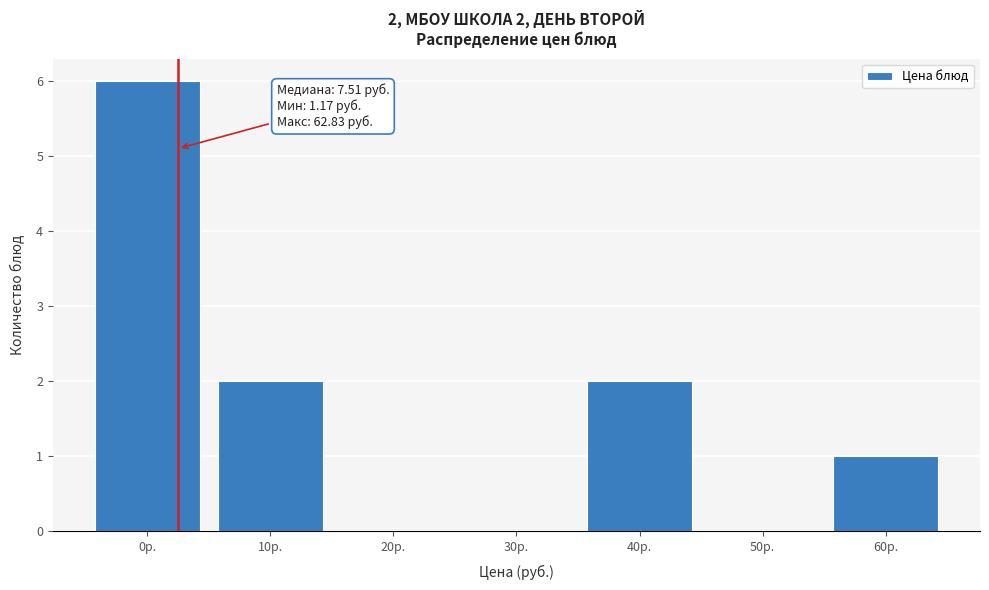

Reading left to right, extract all data points from this chart.

0р.=6	10р.=2	20р.=0	30р.=0	40р.=2	50р.=0	60р.=1